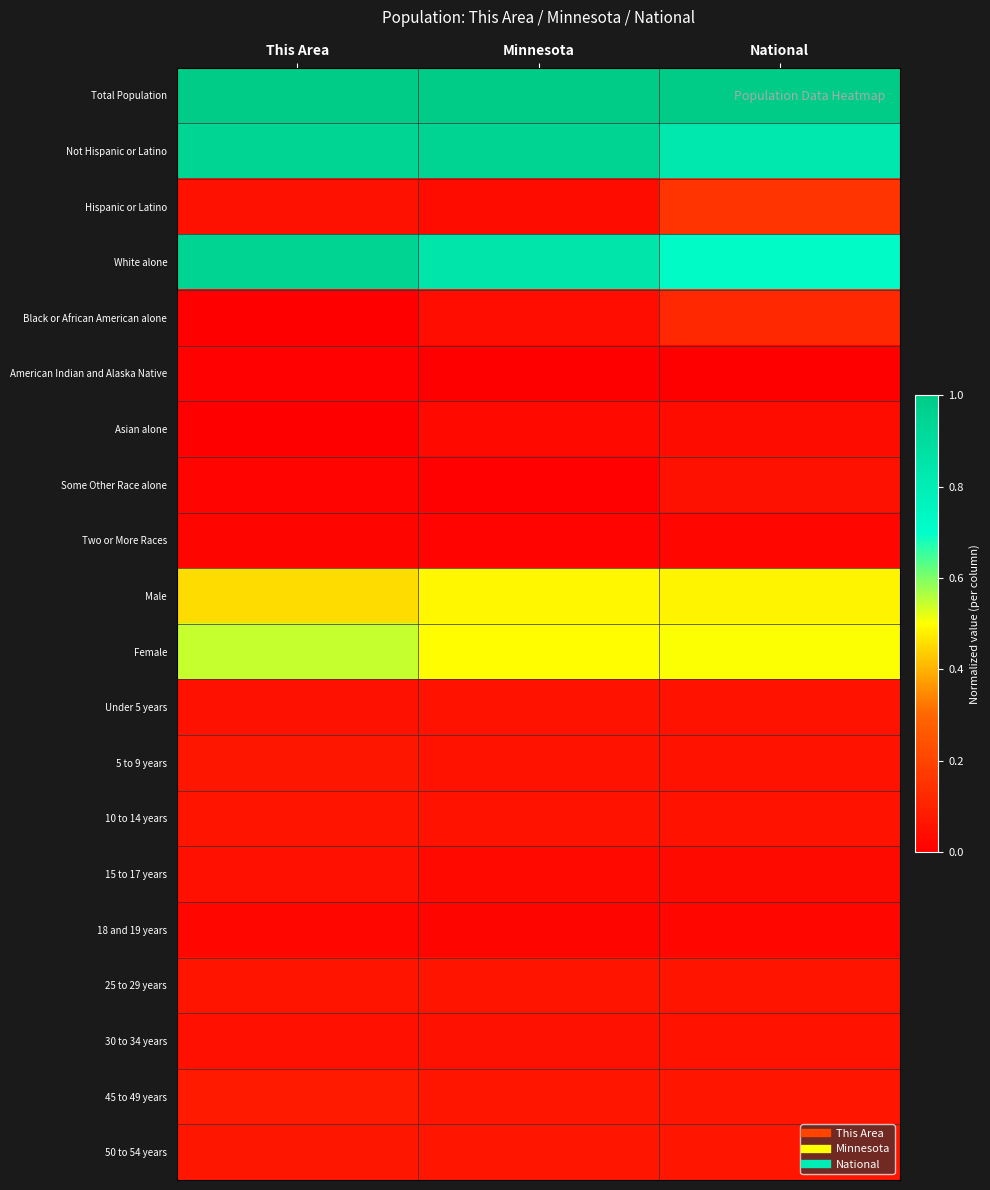

Rank the series by their maximum value, from lowest to highest.

American Indian and Alaska Native, Two or More Races, 18 and 19 years, Asian alone, 15 to 17 years, Some Other Race alone, 30 to 34 years, Under 5 years, 25 to 29 years, 10 to 14 years, 5 to 9 years, 50 to 54 years, 45 to 49 years, Black or African American alone, Hispanic or Latino, Male, Female, White alone, Not Hispanic or Latino, Total Population